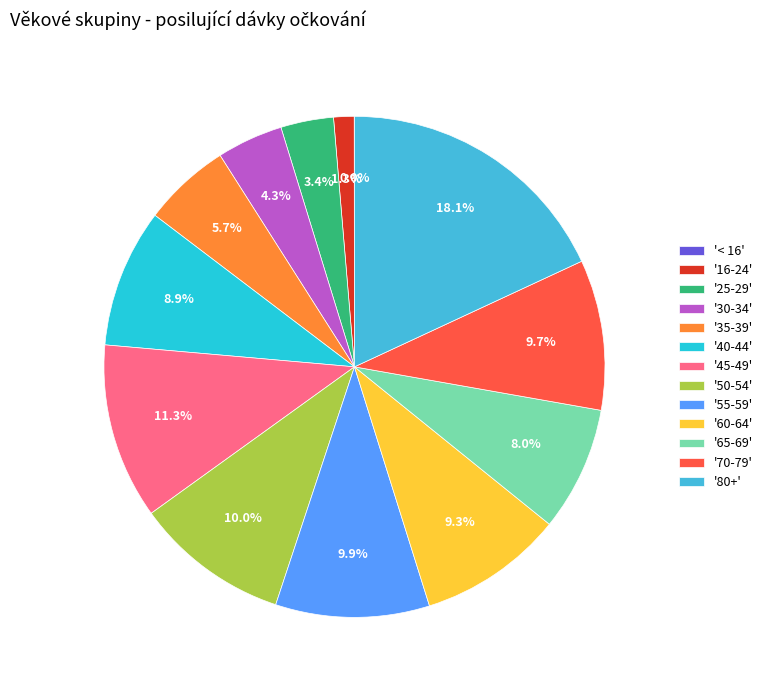

To the nearest percent, what is the difference between the largest and smallest slice percentages?

18%